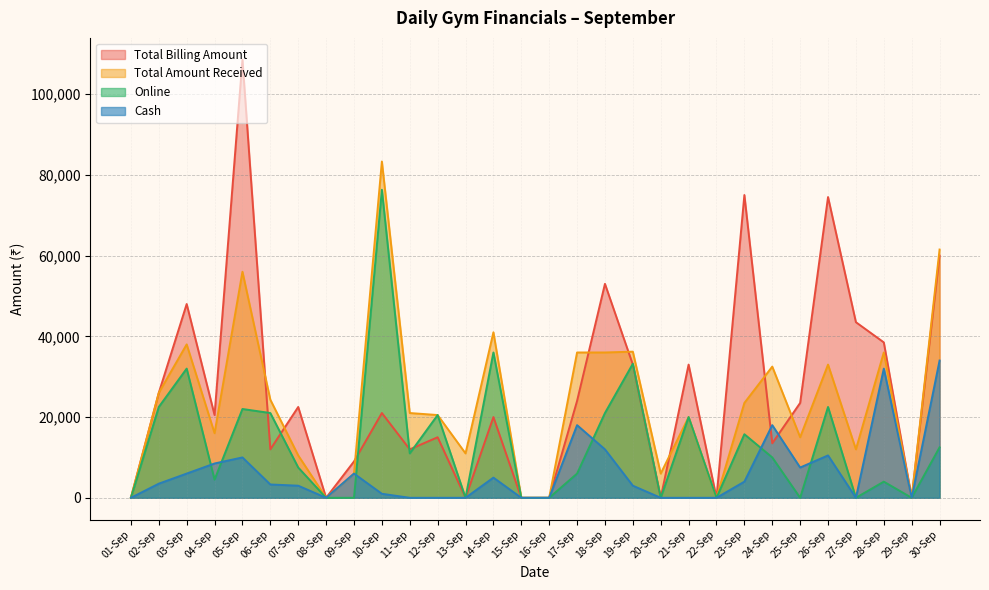

Rank the categories by Total Amount Received value from lowest to highest.

01-Sep, 08-Sep, 15-Sep, 16-Sep, 22-Sep, 29-Sep, 09-Sep, 20-Sep, 07-Sep, 13-Sep, 27-Sep, 25-Sep, 04-Sep, 21-Sep, 12-Sep, 11-Sep, 23-Sep, 06-Sep, 02-Sep, 24-Sep, 26-Sep, 17-Sep, 18-Sep, 28-Sep, 19-Sep, 03-Sep, 14-Sep, 05-Sep, 30-Sep, 10-Sep